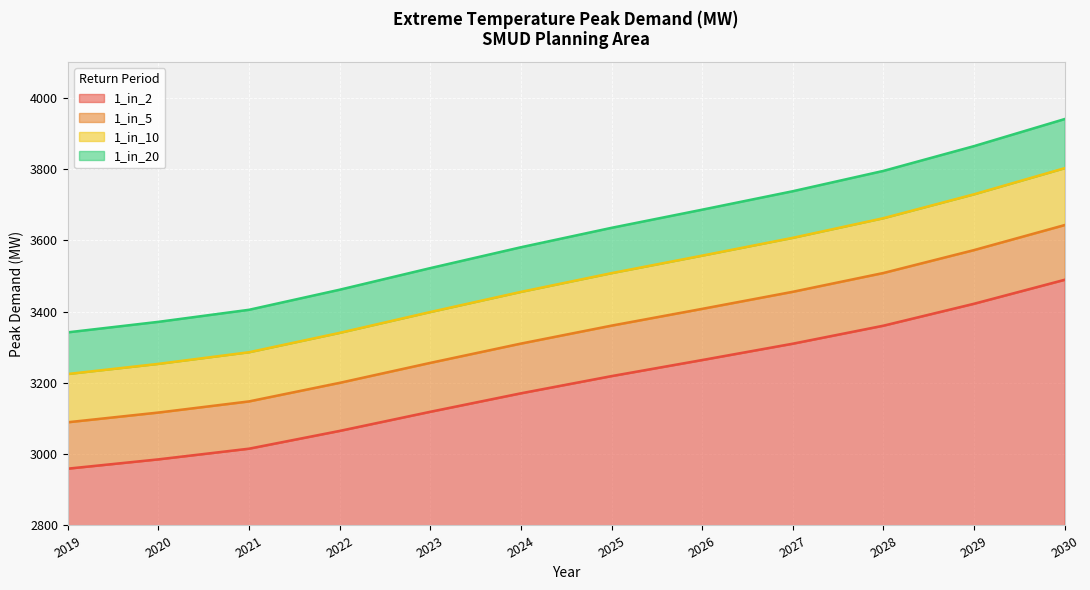

What is the total value across all series at 2028?

994.5